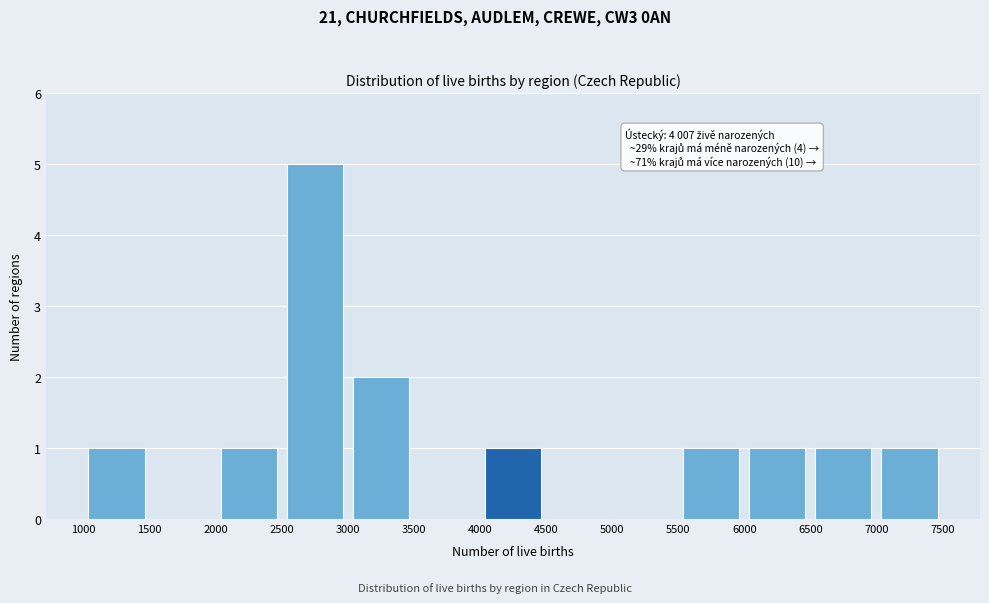

Which range on the x-axis has the tallest bar?

2500 to 3000